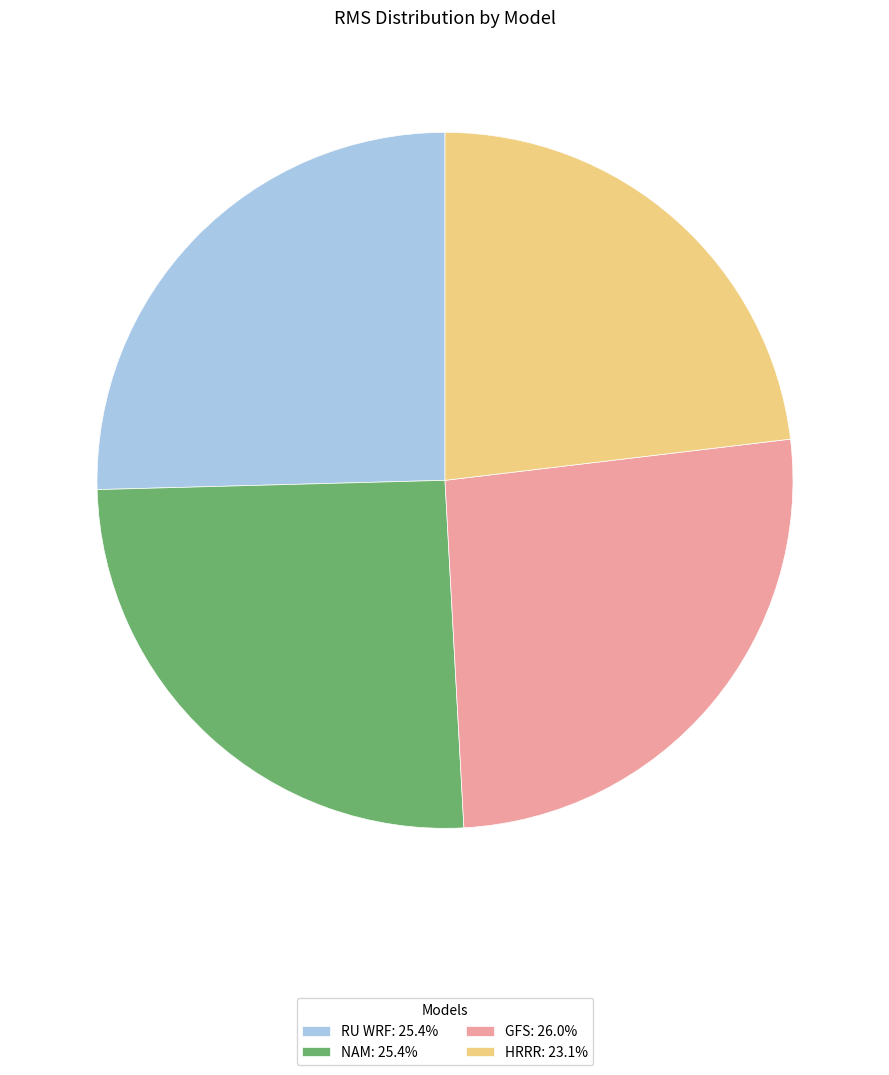

Do RU WRF: 25.4% and NAM: 25.4% together represent more than half of the pie?

Yes